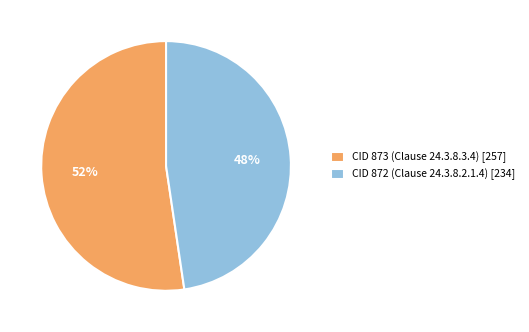

To the nearest percent, what portion does CID 872 (Clause 24.3.8.2.1.4) represent?

48%